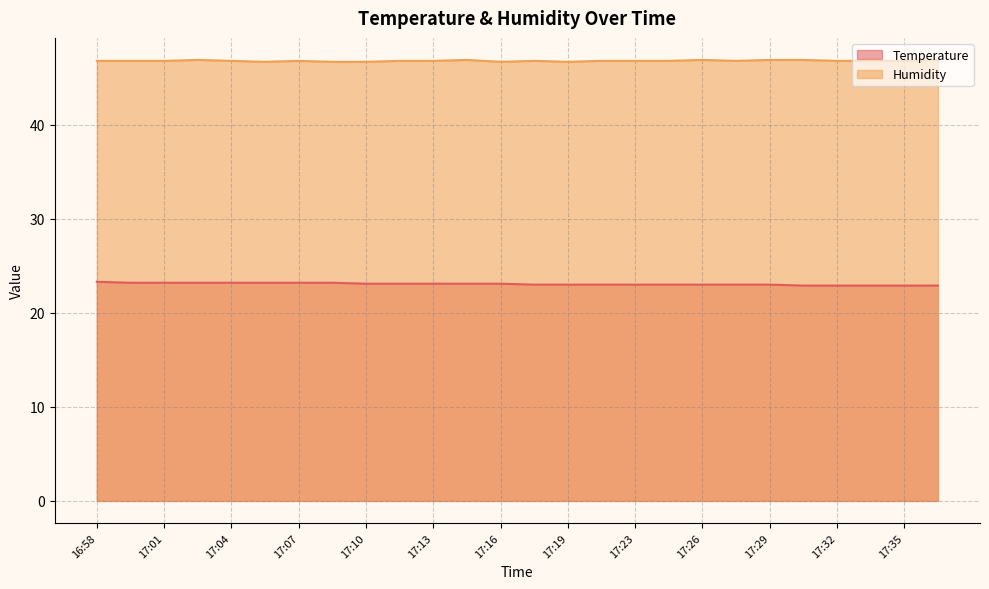

Reading left to right, extract all data points from this chart.

Temperature: 16:58=23.3	17:00=23.2	17:01=23.2	17:03=23.2	17:04=23.2	17:06=23.2	17:07=23.2	17:09=23.2	17:10=23.1	17:12=23.1	17:13=23.1	17:15=23.1	17:16=23.1	17:18=23.0	17:19=23.0	17:21=23.0	17:23=23.0	17:24=23.0	17:26=23.0	17:27=23.0	17:29=23.0	17:30=22.9	17:32=22.9	17:33=22.9	17:35=22.9	17:36=22.9
Humidity: 16:58=46.8	17:00=46.8	17:01=46.8	17:03=46.9	17:04=46.8	17:06=46.7	17:07=46.8	17:09=46.7	17:10=46.7	17:12=46.8	17:13=46.8	17:15=46.9	17:16=46.7	17:18=46.8	17:19=46.7	17:21=46.8	17:23=46.8	17:24=46.8	17:26=46.9	17:27=46.8	17:29=46.9	17:30=46.9	17:32=46.8	17:33=46.8	17:35=46.8	17:36=46.9